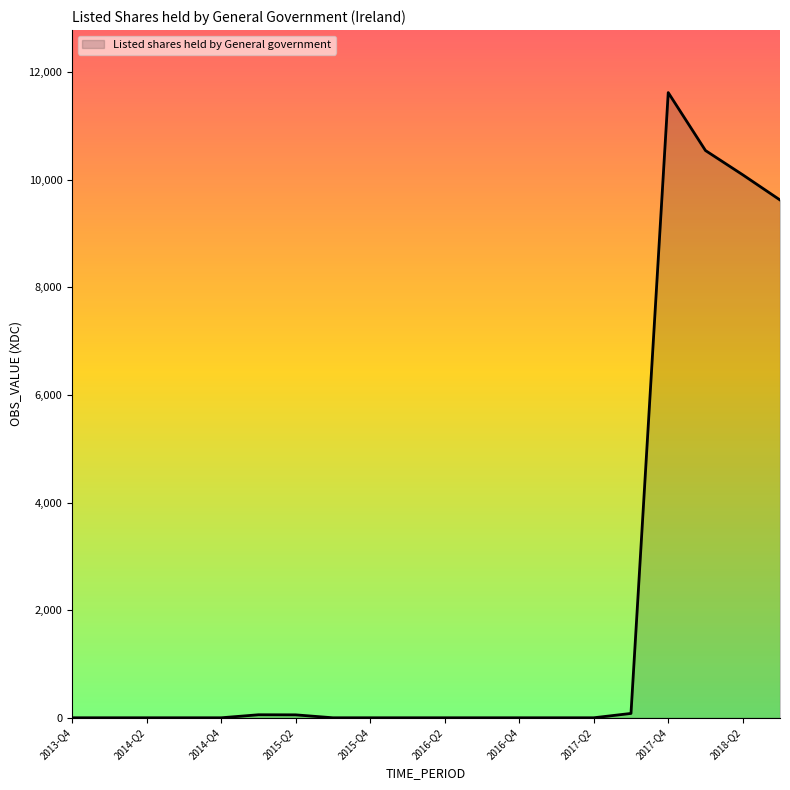

What is the difference between the maximum and minimum values?

11617.6